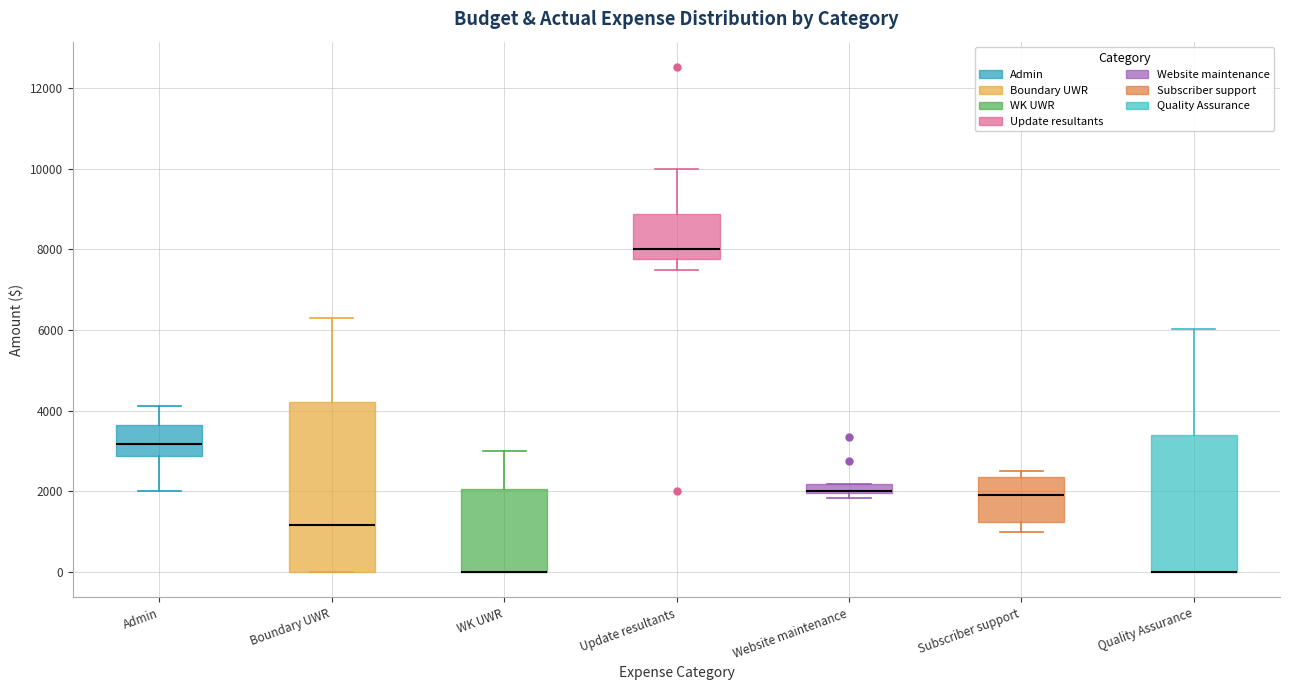

Where does the upper whisker of the box for Update resultants end on the y-axis? The values are not printed on the chart, so give them approximately, as read against the axis.

10000